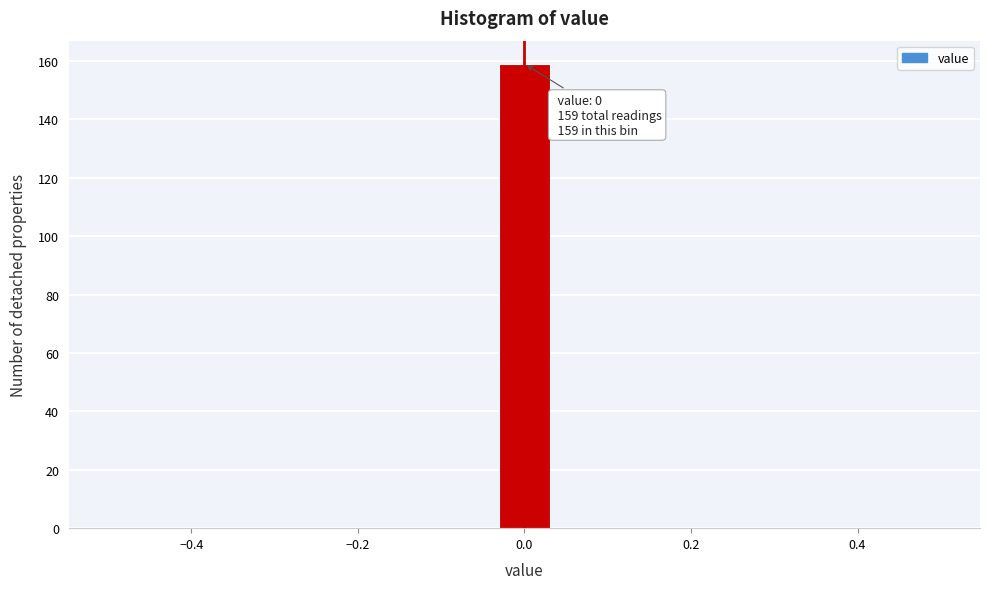

Read against the x-axis, roughly where is the centre of the tallest bar?

0.00